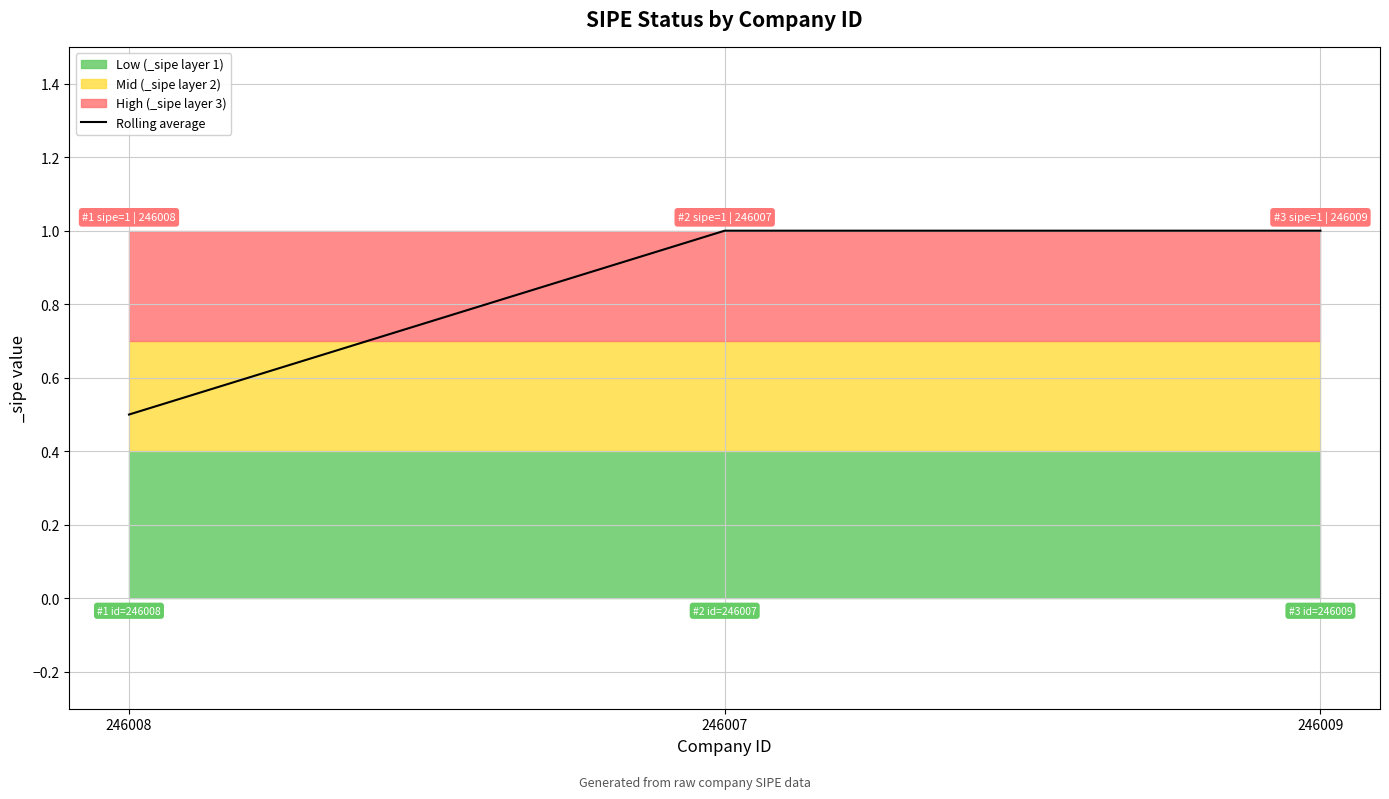

What is the change in value from 246008 to 246007?

+0.5